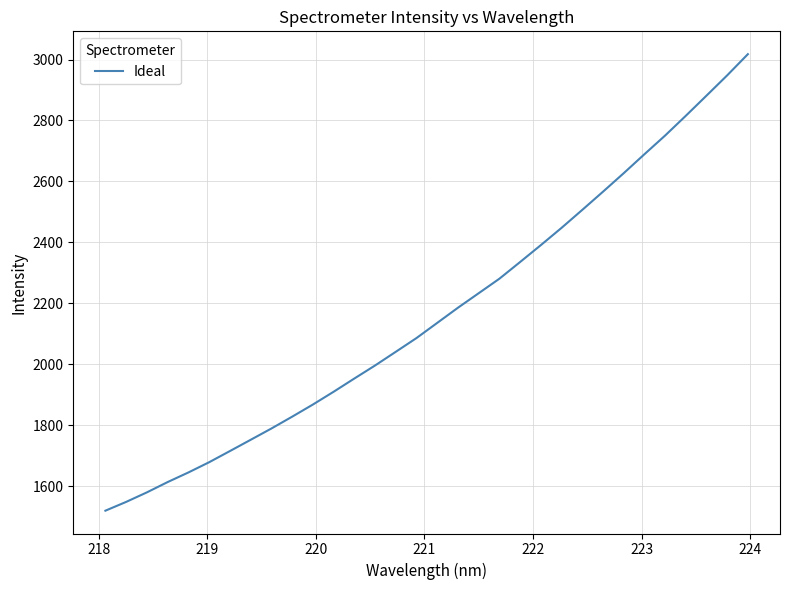

What is the difference between the maximum and minimum values?

1497.4